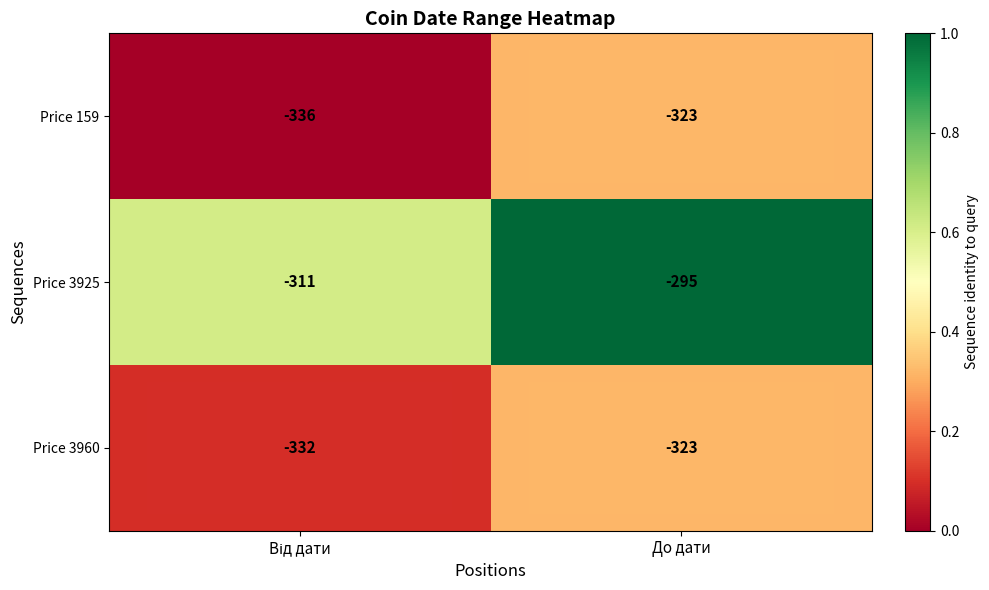

Which has a higher value, До дати or Від дати?

До дати